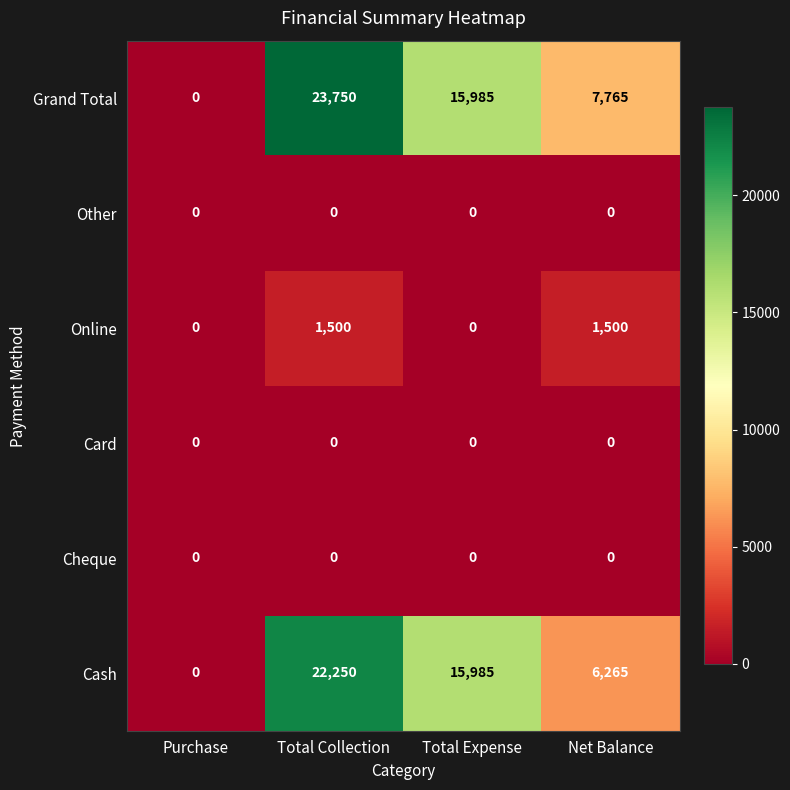

Which label corresponds to the largest value in the chart?

Total Collection